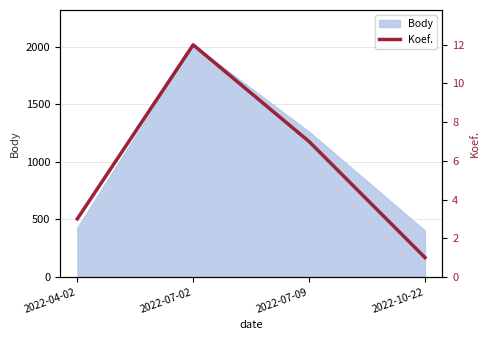

True or false: the data shows 3 at 2022-04-02.

True